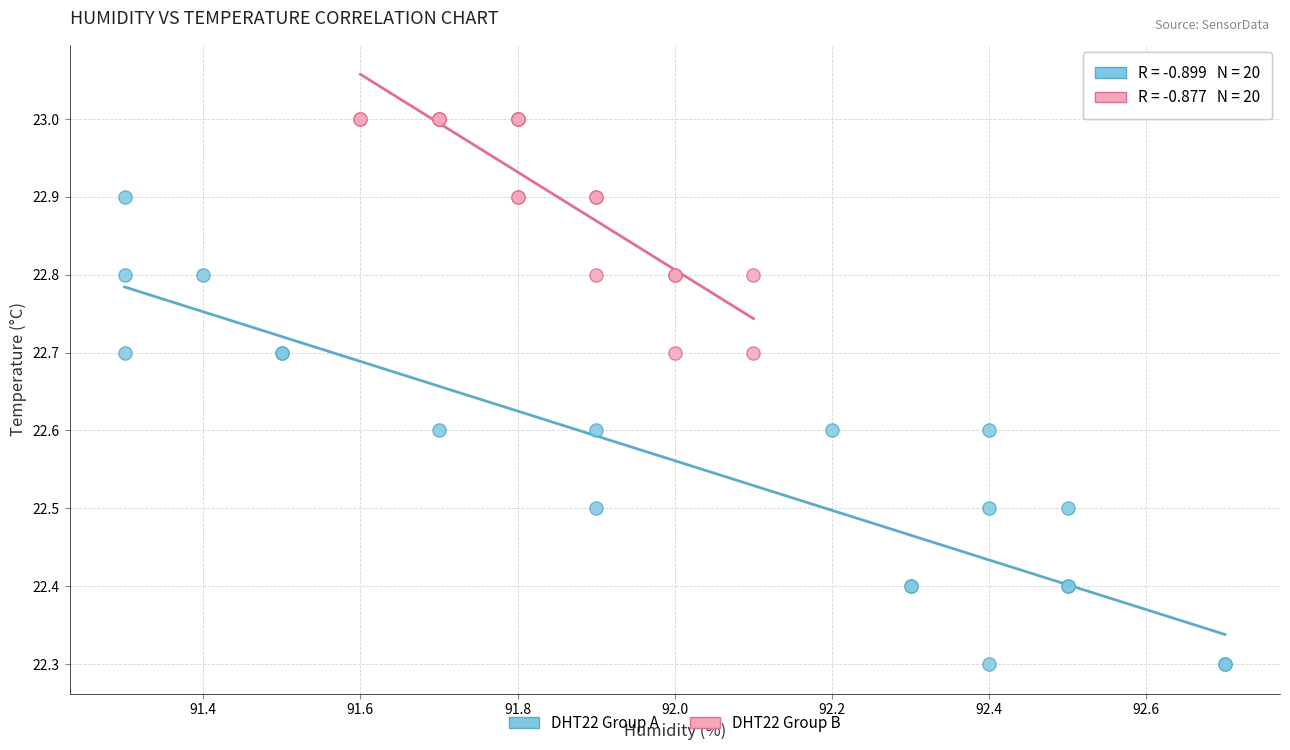

Which series contains the lowest Y value?

DHT22 Group A